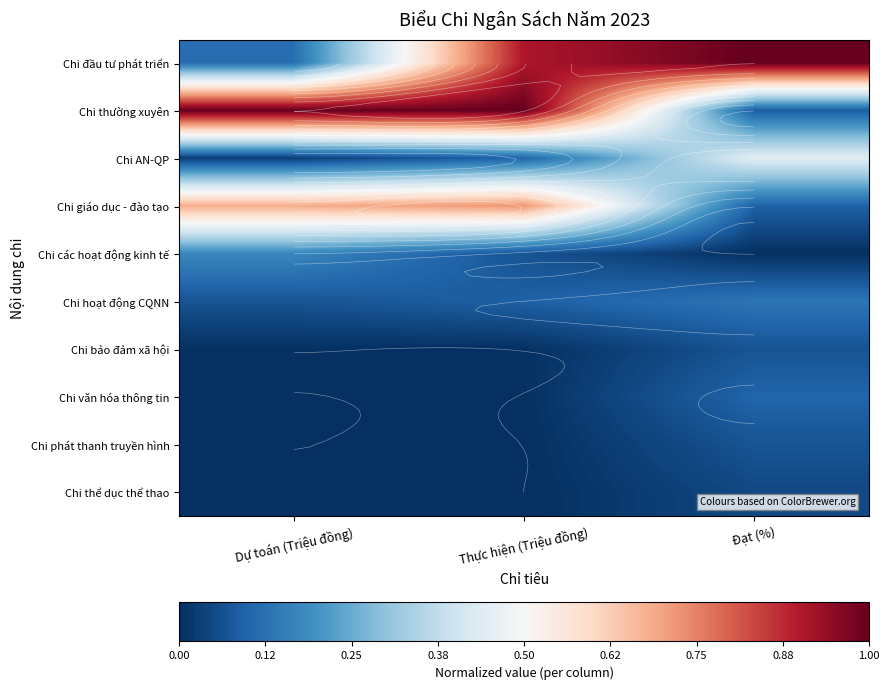

Between Thực hiện (Triệu đồng) and Đạt (%), which is larger?

Đạt (%)